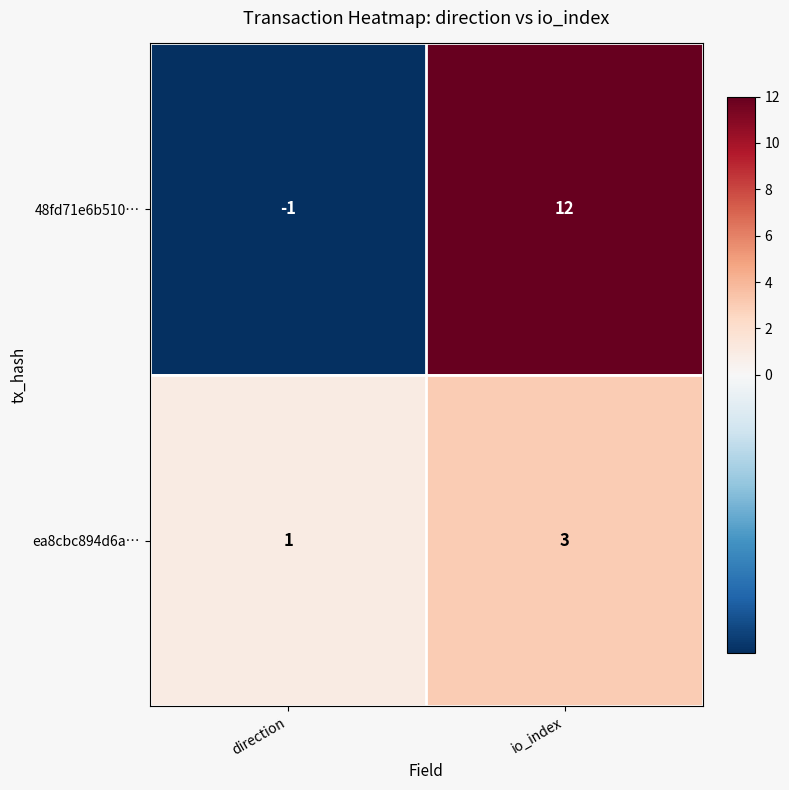

Reading left to right, what are all the values shown in this chart?

48fd71e6b510…: direction=-1	io_index=12
ea8cbc894d6a…: direction=1	io_index=3